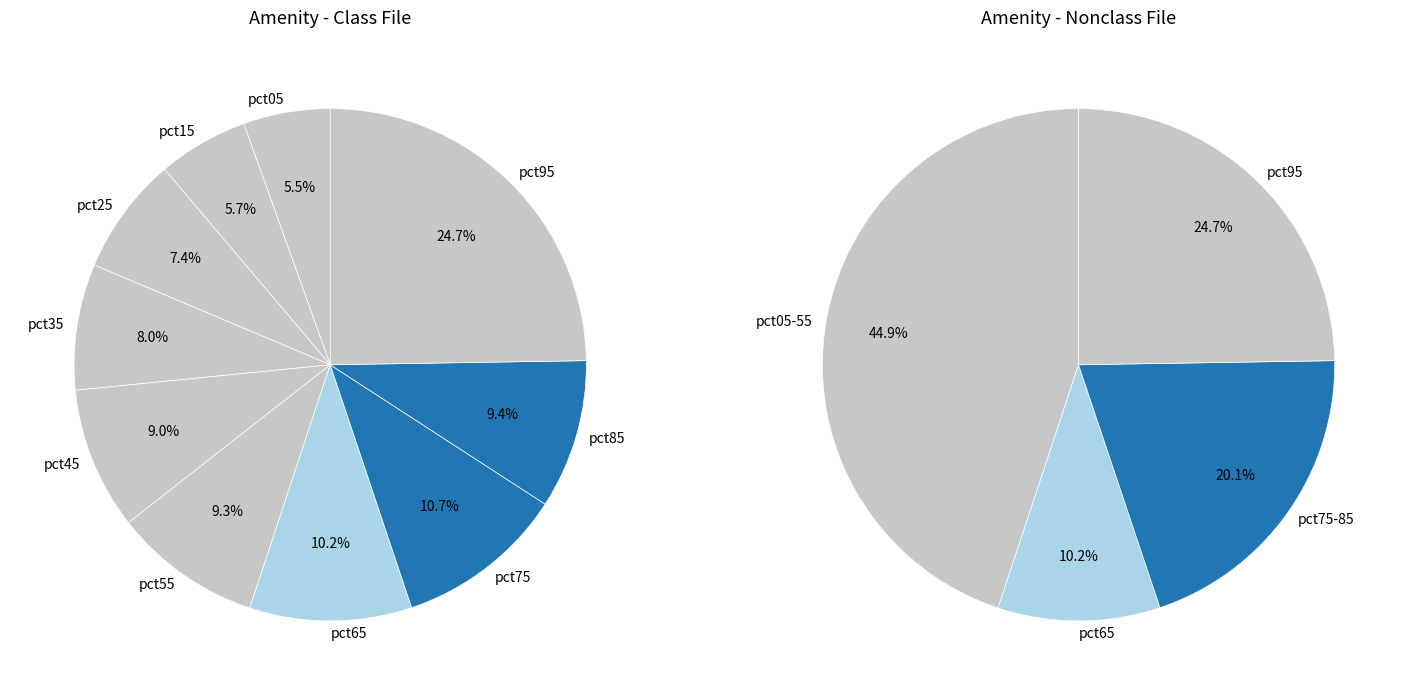

How many segments does this pie chart have?

10